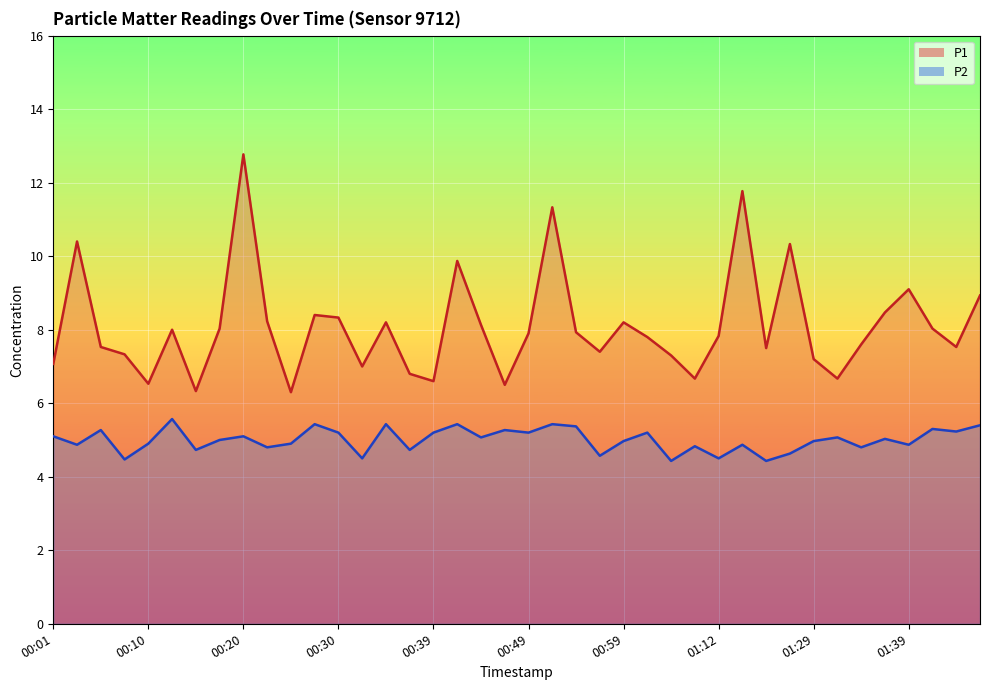

How many lines are shown in the chart?

2